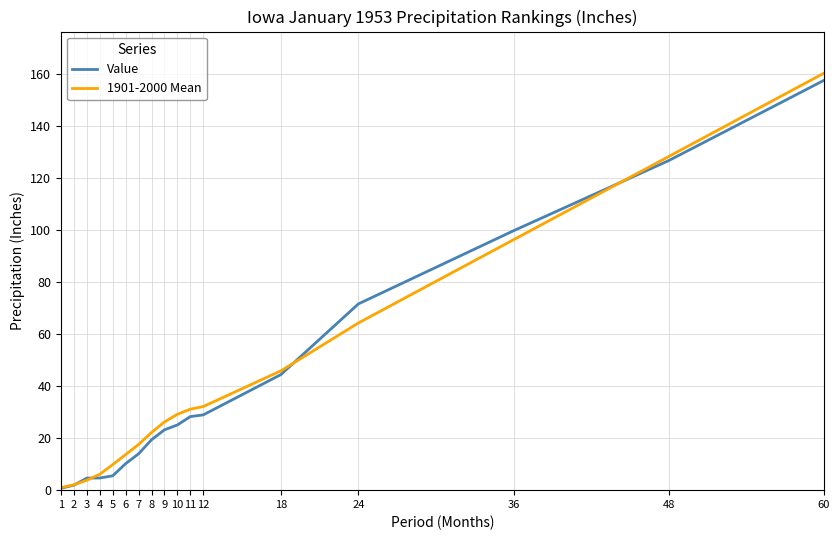

Which series ends up on top after the final intersection of Value and 1901-2000 Mean?

1901-2000 Mean